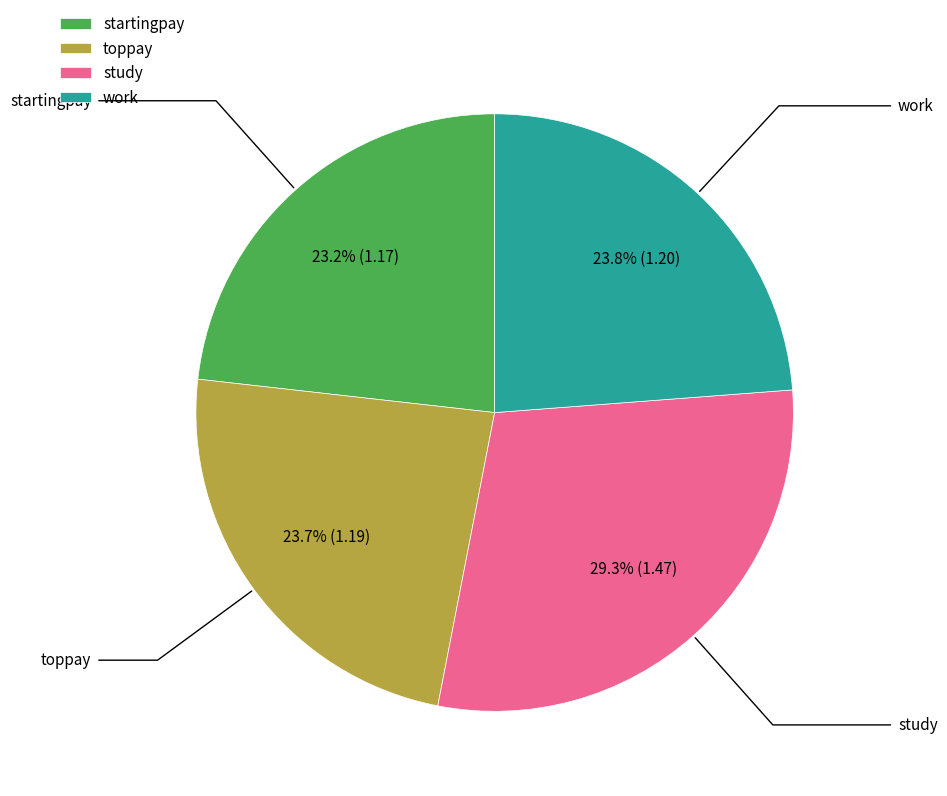

Which slice is the largest?

study